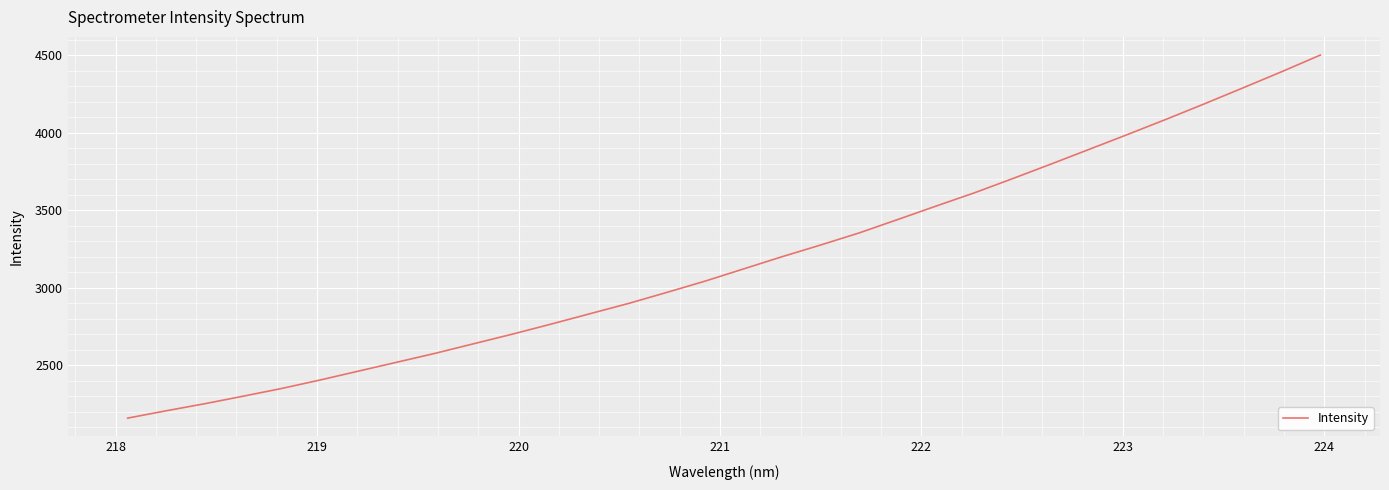

What is the greatest value displayed?

4501.1